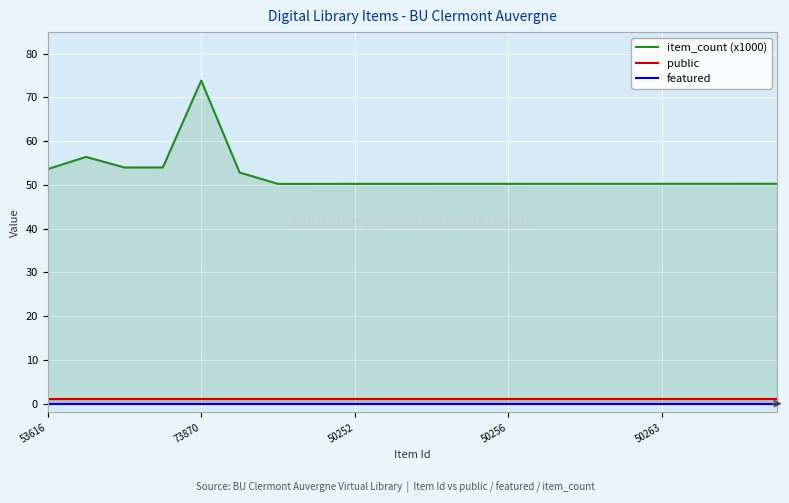

True or false: public has a value of 0.4 at 6.

False